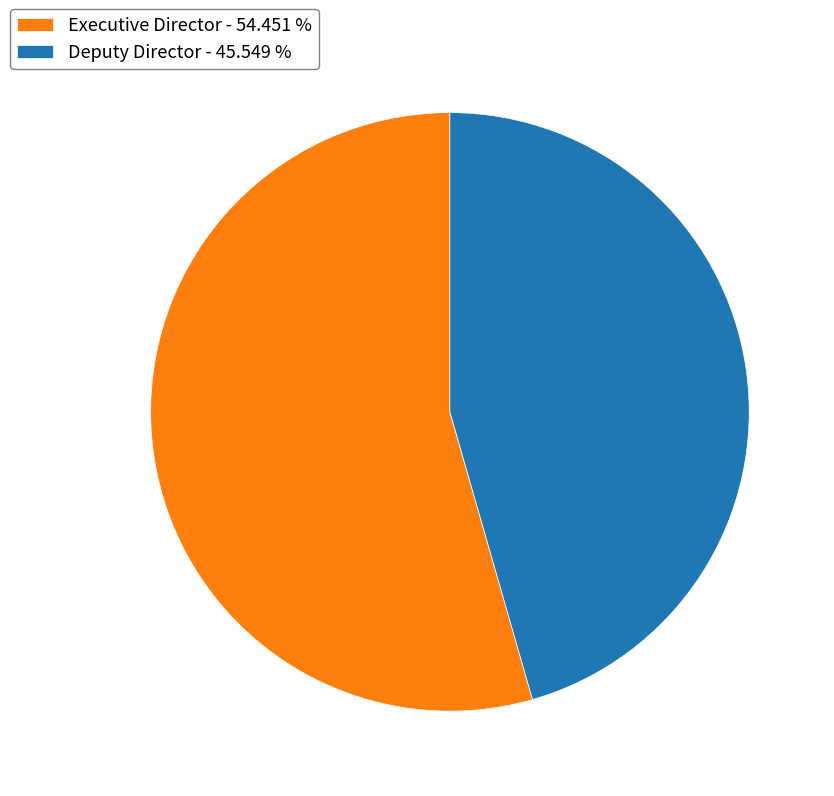

What is the ratio of the value at Executive Director - 54.451 % to the value at Deputy Director - 45.549 %?

1.2